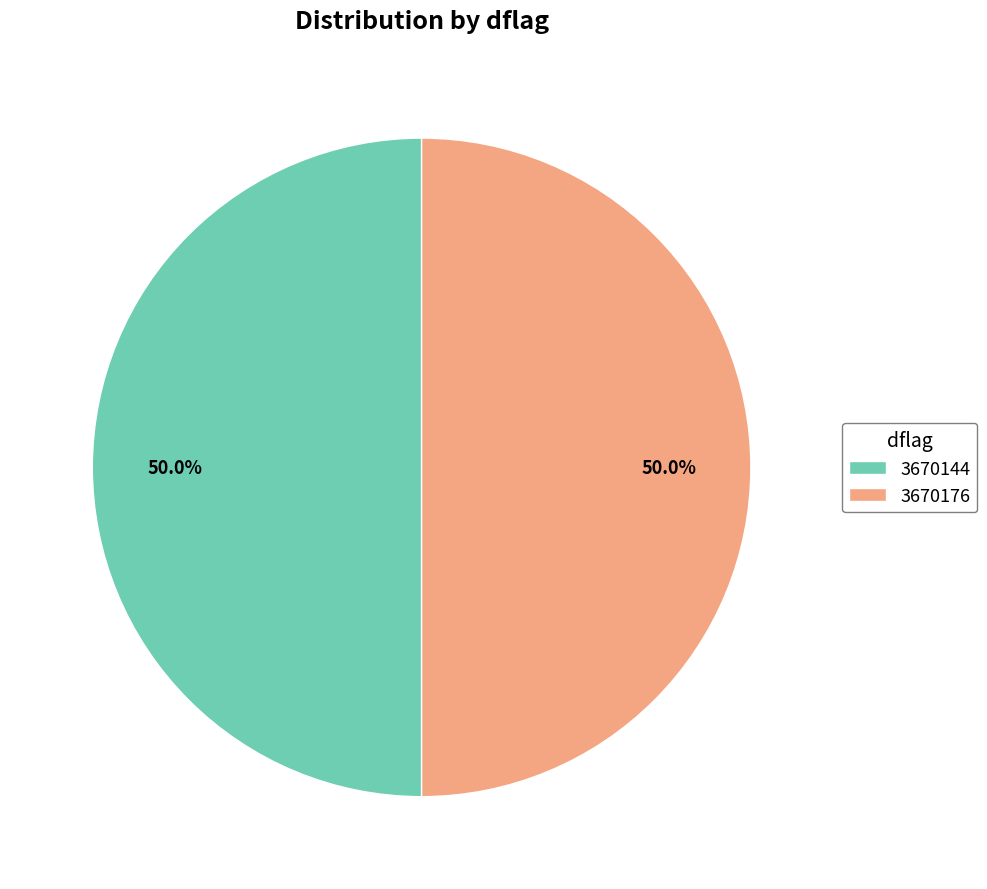

Approximately how many times larger is the value at 3670176 compared to 3670144?

1.0